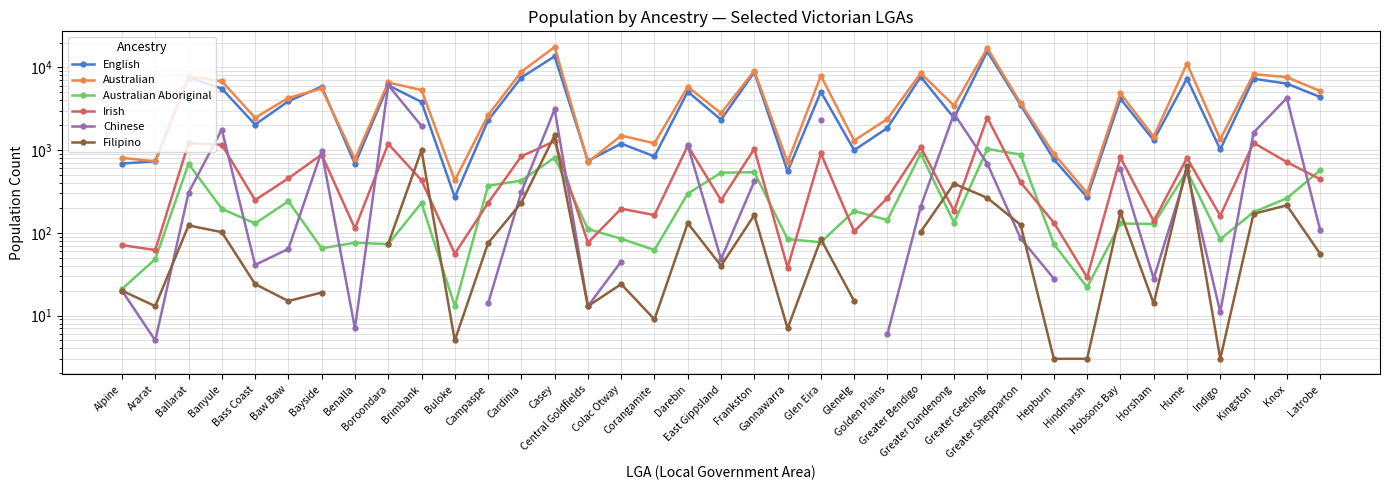

Between Latrobe and Brimbank, which is larger?

Latrobe